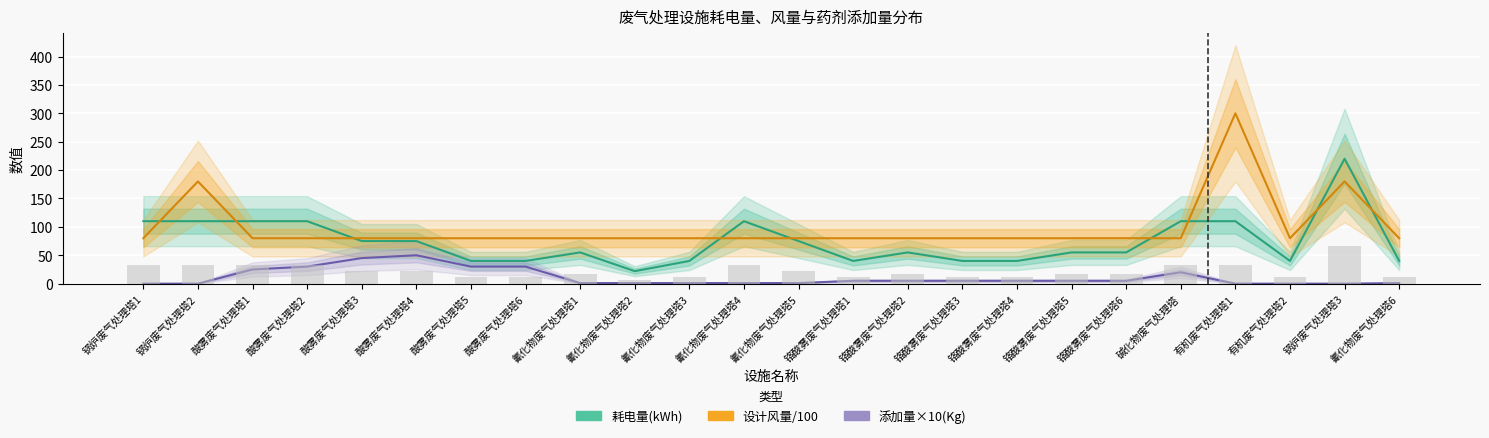

Reading right to left, transcribe all the data shown in this chart.

耗电量(kWh): 氰化物废气处理塔6=40	锅炉废气处理塔3=220	有机废气处理塔2=40	有机废气处理塔1=110	碱化物废气处理塔=110	铬酸雾废气处理塔6=55	铬酸雾废气处理塔5=55	铬酸雾废气处理塔4=40	铬酸雾废气处理塔3=40	铬酸雾废气处理塔2=55	铬酸雾废气处理塔1=40	氰化物废气处理塔5=75	氰化物废气处理塔4=110	氰化物废气处理塔3=40	氰化物废气处理塔2=22	氰化物废气处理塔1=55	酸雾废气处理塔6=40	酸雾废气处理塔5=40	酸雾废气处理塔4=75	酸雾废气处理塔3=75	酸雾废气处理塔2=110	酸雾废气处理塔1=110	锅炉废气处理塔2=110	锅炉废气处理塔1=110
设计风量/100: 氰化物废气处理塔6=80	锅炉废气处理塔3=180	有机废气处理塔2=80	有机废气处理塔1=300	碱化物废气处理塔=80	铬酸雾废气处理塔6=80	铬酸雾废气处理塔5=80	铬酸雾废气处理塔4=80	铬酸雾废气处理塔3=80	铬酸雾废气处理塔2=80	铬酸雾废气处理塔1=80	氰化物废气处理塔5=80	氰化物废气处理塔4=80	氰化物废气处理塔3=80	氰化物废气处理塔2=80	氰化物废气处理塔1=80	酸雾废气处理塔6=80	酸雾废气处理塔5=80	酸雾废气处理塔4=80	酸雾废气处理塔3=80	酸雾废气处理塔2=80	酸雾废气处理塔1=80	锅炉废气处理塔2=180	锅炉废气处理塔1=80
添加量×10(Kg): 氰化物废气处理塔6=1	锅炉废气处理塔3=0	有机废气处理塔2=0	有机废气处理塔1=0	碱化物废气处理塔=20	铬酸雾废气处理塔6=5	铬酸雾废气处理塔5=5	铬酸雾废气处理塔4=5	铬酸雾废气处理塔3=5	铬酸雾废气处理塔2=5	铬酸雾废气处理塔1=5	氰化物废气处理塔5=1	氰化物废气处理塔4=1	氰化物废气处理塔3=1	氰化物废气处理塔2=1	氰化物废气处理塔1=1	酸雾废气处理塔6=30	酸雾废气处理塔5=30	酸雾废气处理塔4=50	酸雾废气处理塔3=45	酸雾废气处理塔2=30	酸雾废气处理塔1=25	锅炉废气处理塔2=0	锅炉废气处理塔1=0